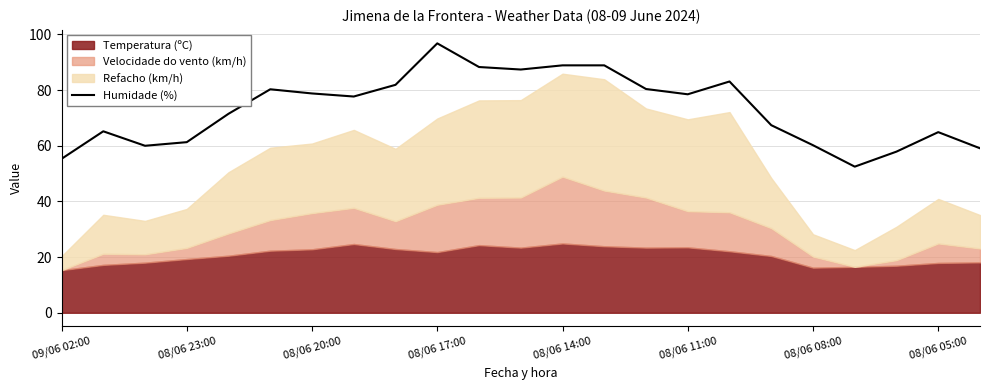

What is the minimum value for Humidade (%)?

52.5